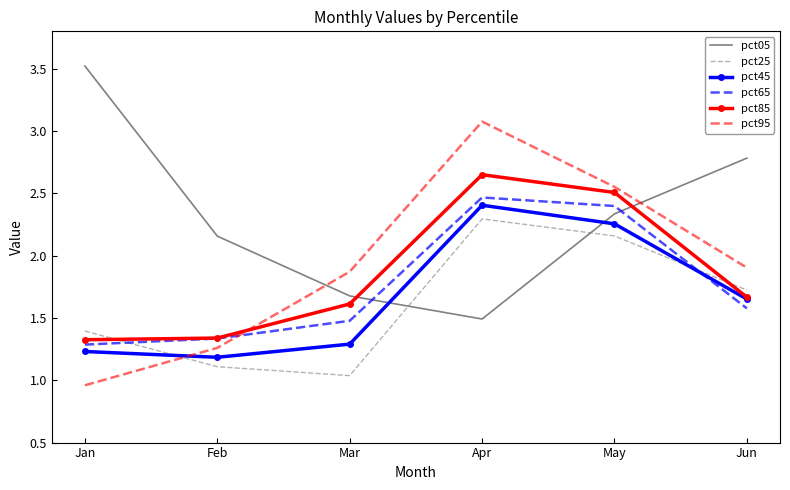

How many values in the pct95 series are below 1?

1